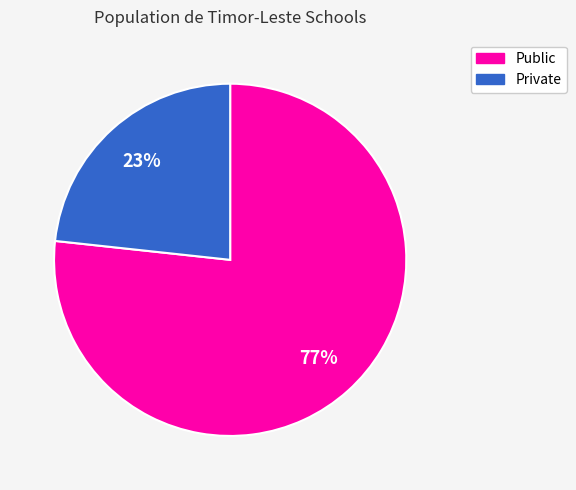

Is there a majority slice in this chart?

Yes